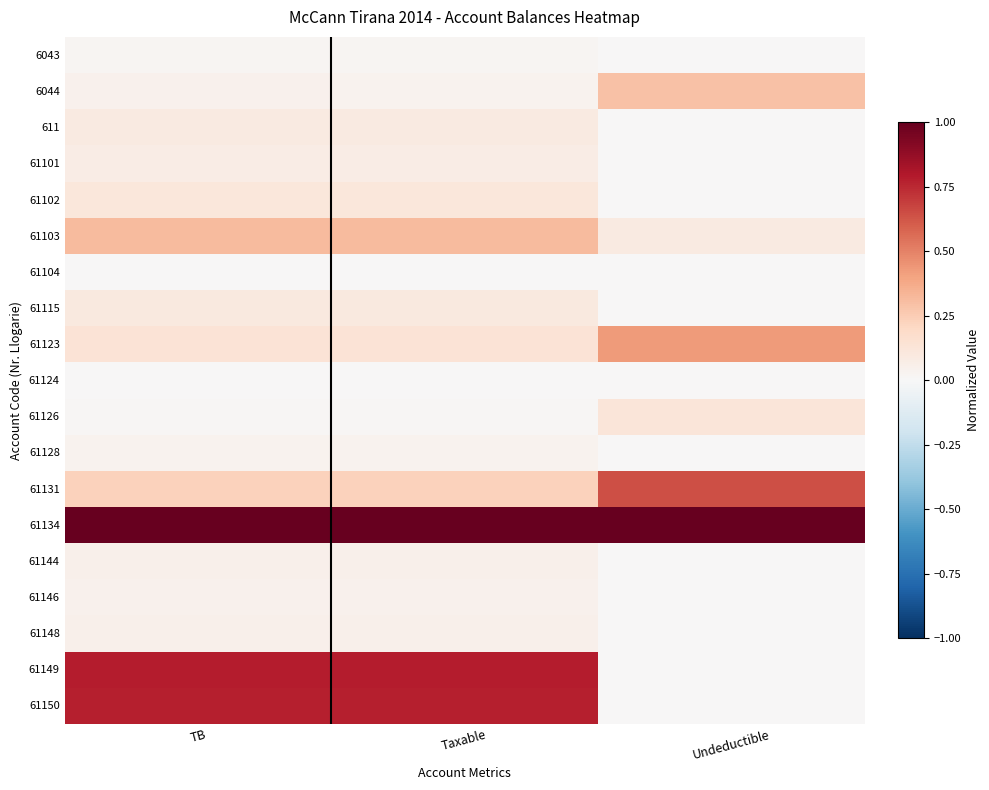

Count the number of data series in this chart.

19